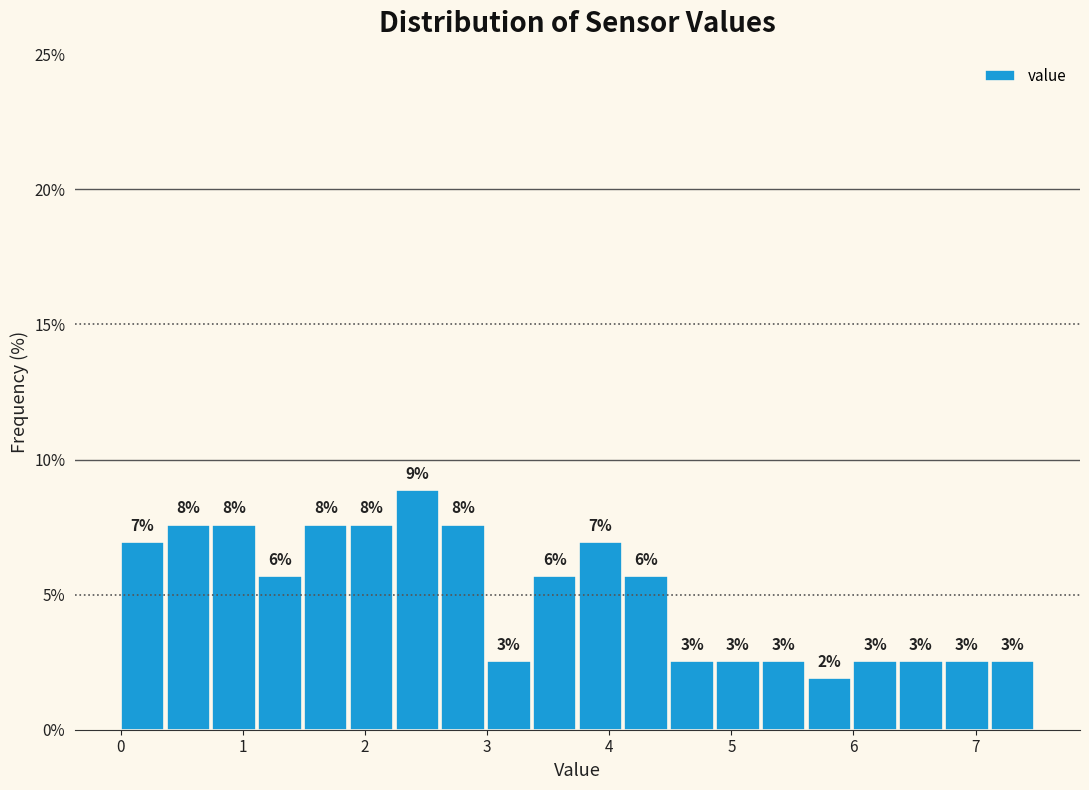

Around what value on the x-axis is the tallest bar? Give the approximate position of its centre, as read against the axis.

2.4